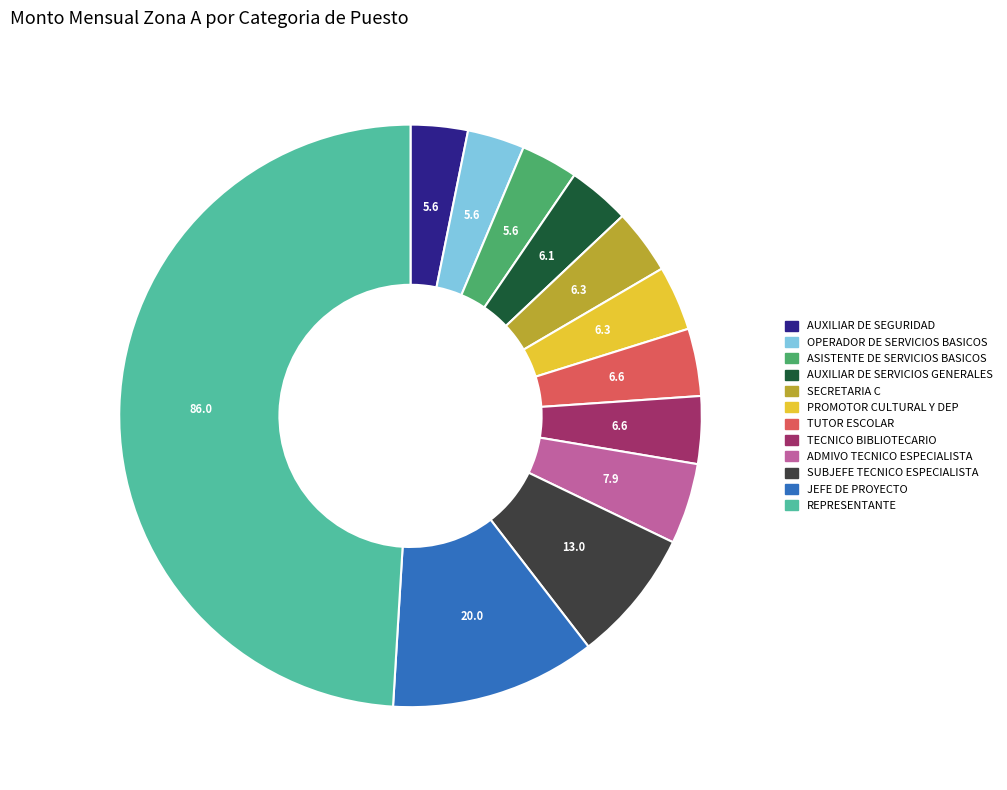

True or false: ADMIVO TECNICO ESPECIALISTA accounts for 16% of the total.

False